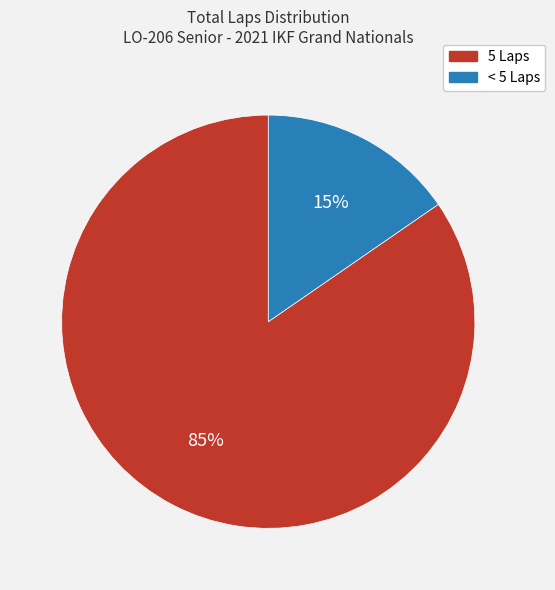

Is there any slice that represents more than half of the pie?

Yes